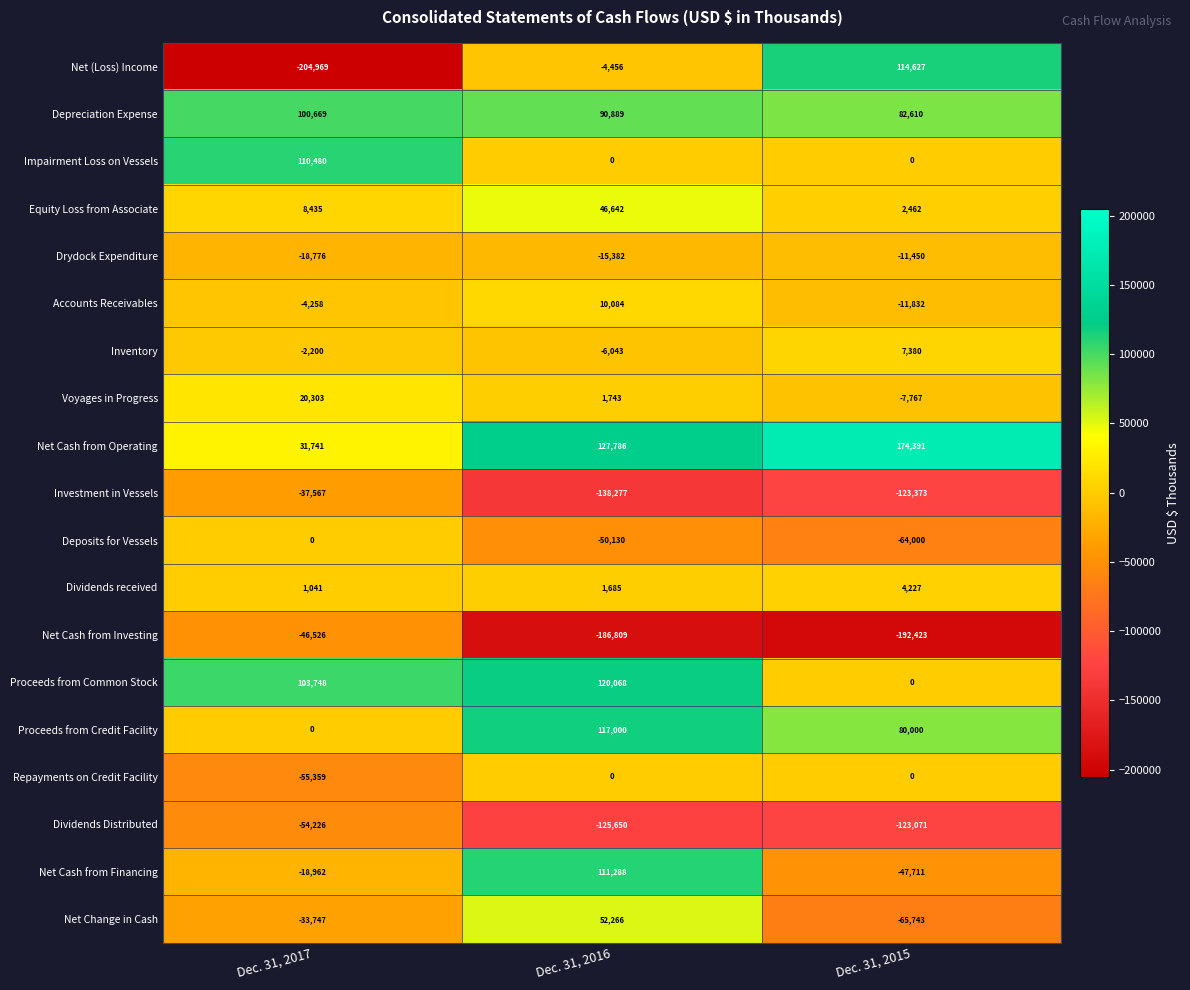

How many data points in Inventory are less than -2200?

1